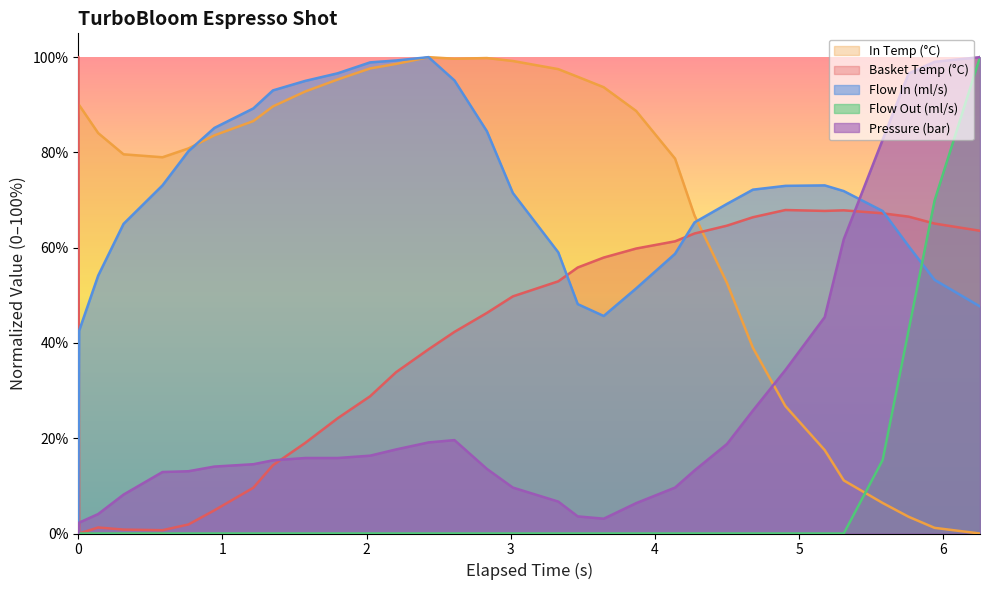

How many times do In Temp (°C) and Basket Temp (°C) cross each other?

2